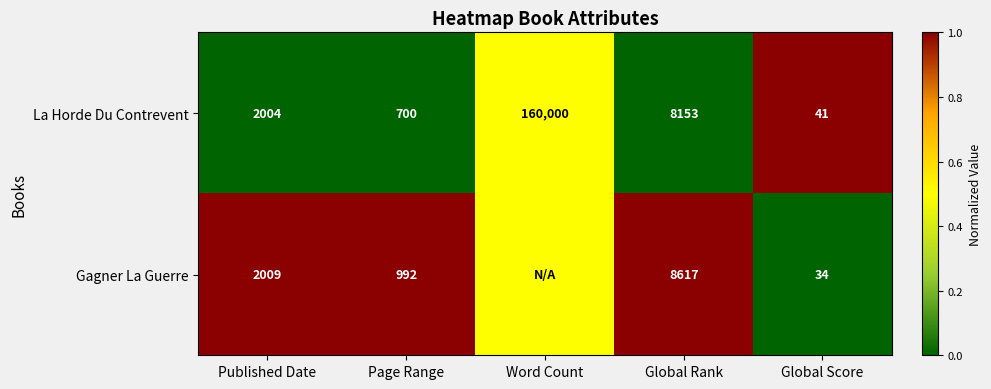

What is the minimum value for La Horde Du Contrevent?

41.0